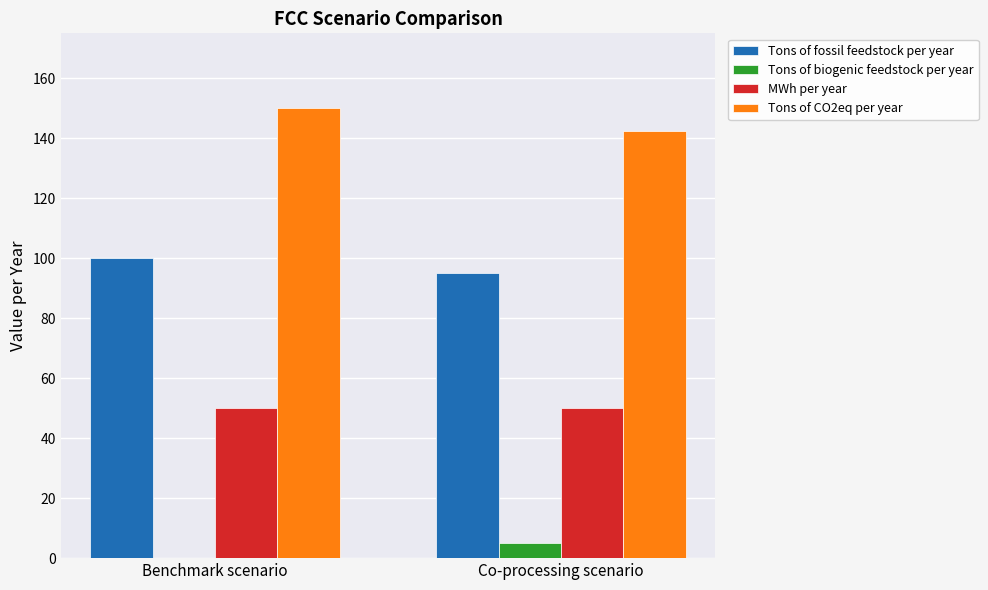

What is the sum of all MWh per year values?

100.0